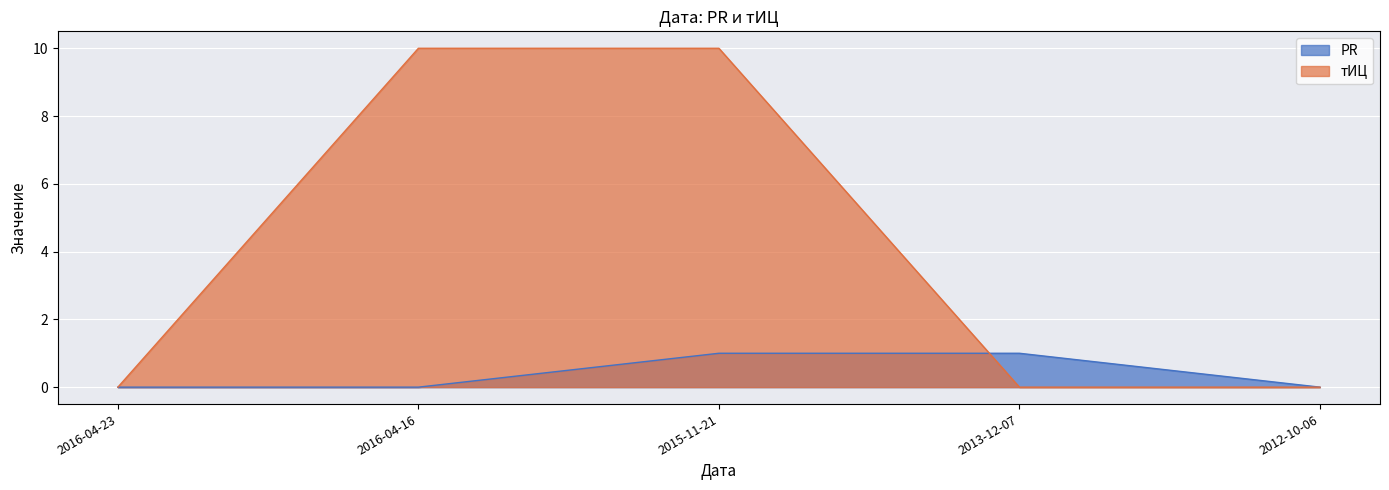

Count the number of data series in this chart.

2